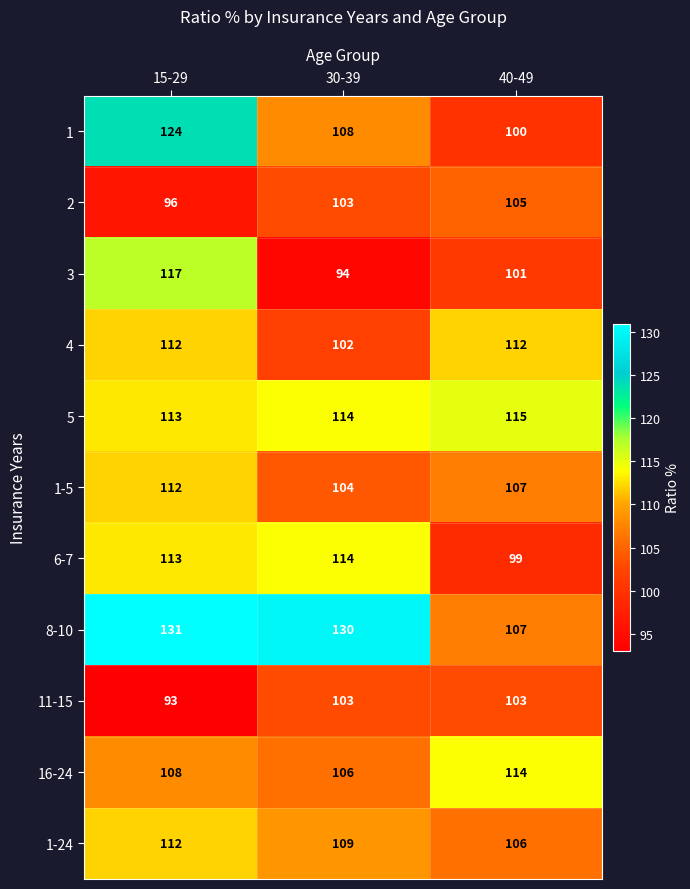

What is the spread (max minus min) of values at 30-39?

36